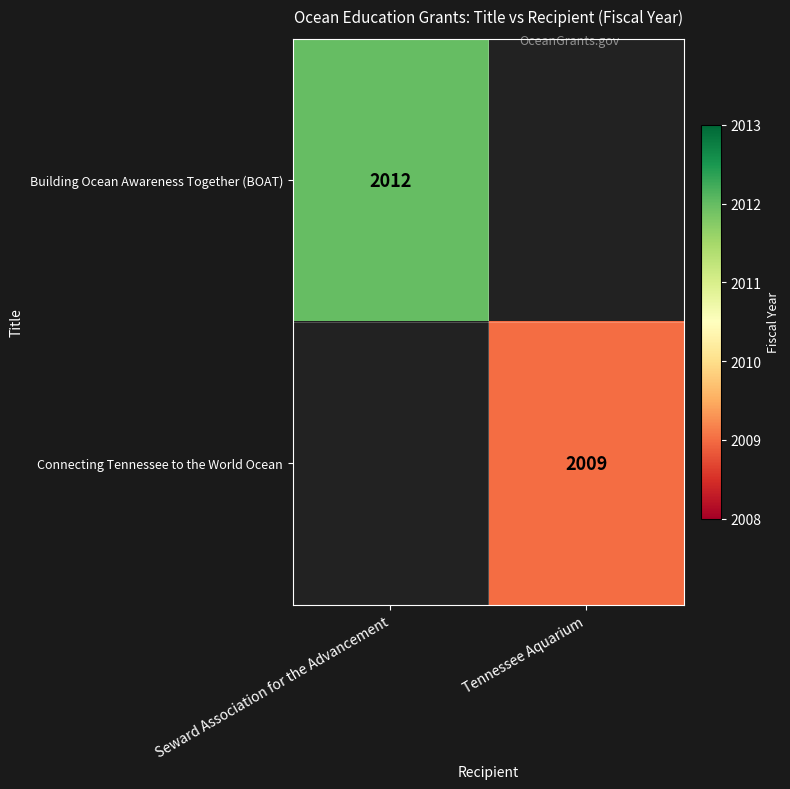

Is it true that Building Ocean Awareness Together (BOAT) equals 807 at Seward Association for the Advancement?

False